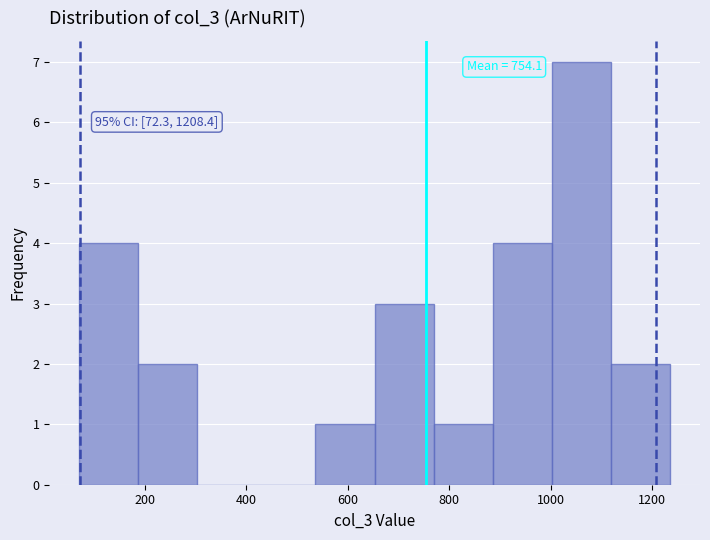

Which range on the x-axis has the tallest bar?

1000 to 1120